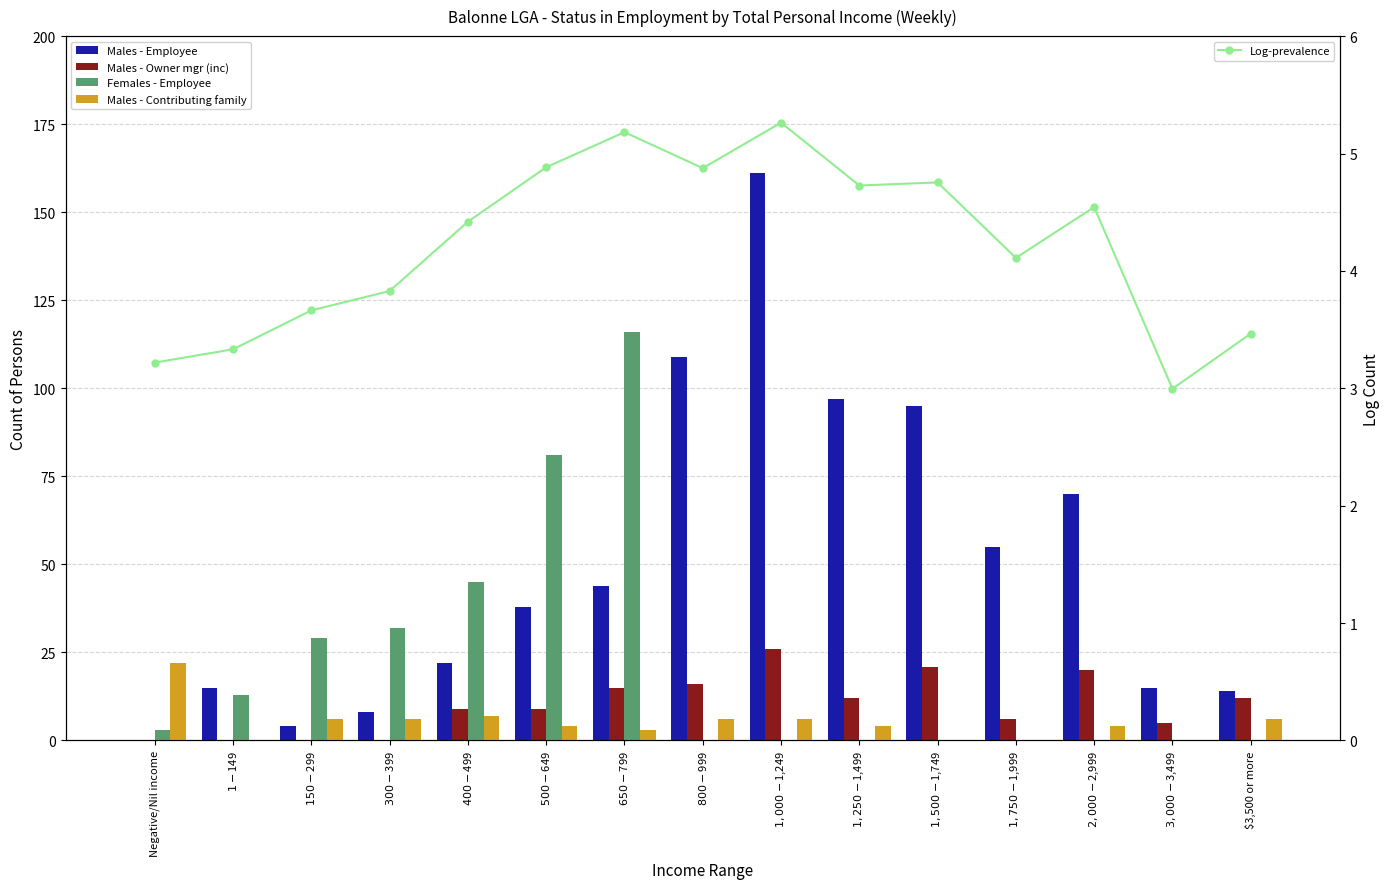

Which series changed the most between $150-$299 and $650-$799?

Females - Employee